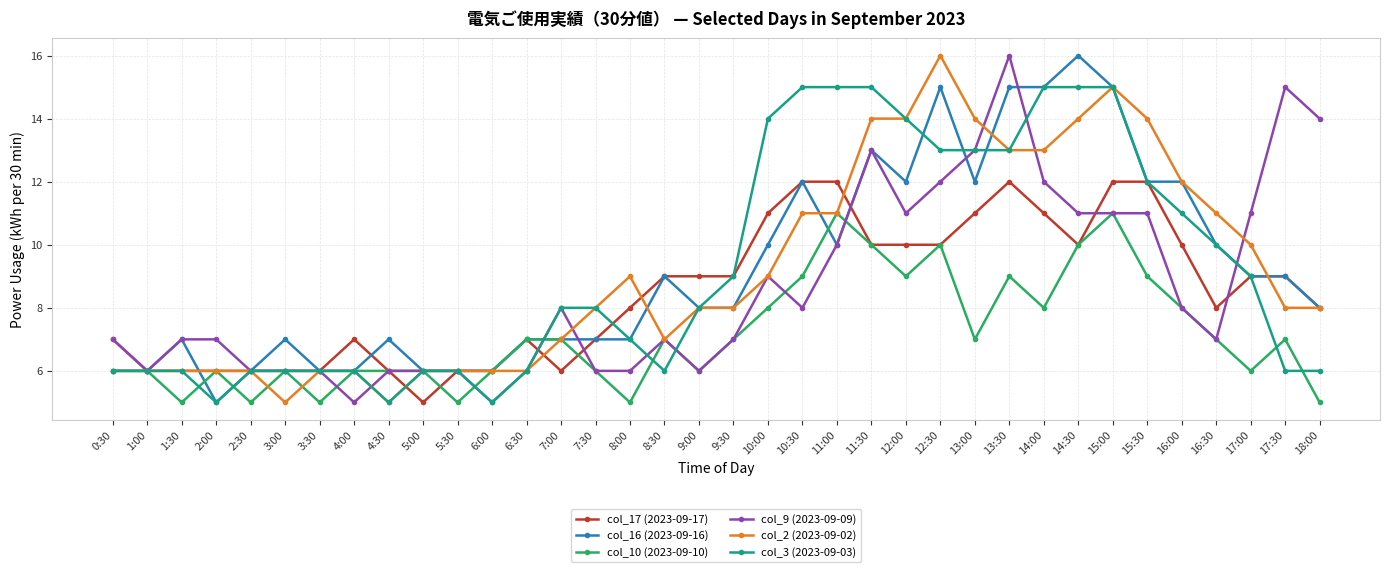

Is it true that col_3 (2023-09-03) equals 2 at 17:30?

False